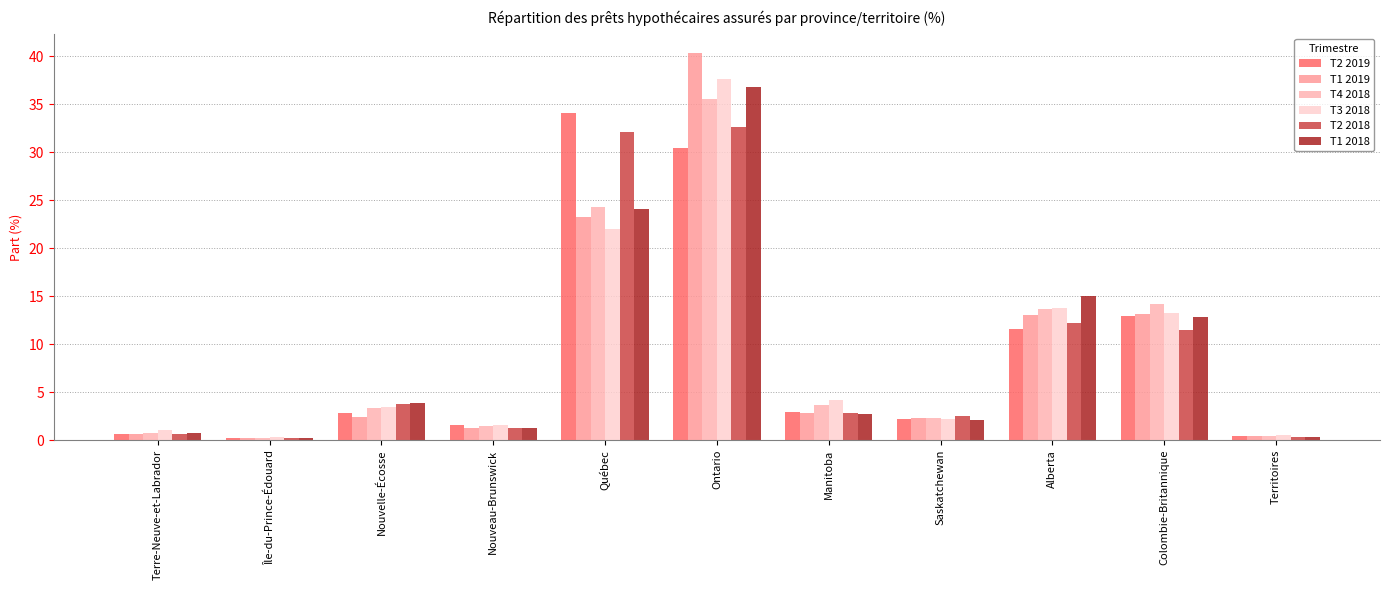

True or false: T3 2018 has a value of 22.0 at Québec.

True